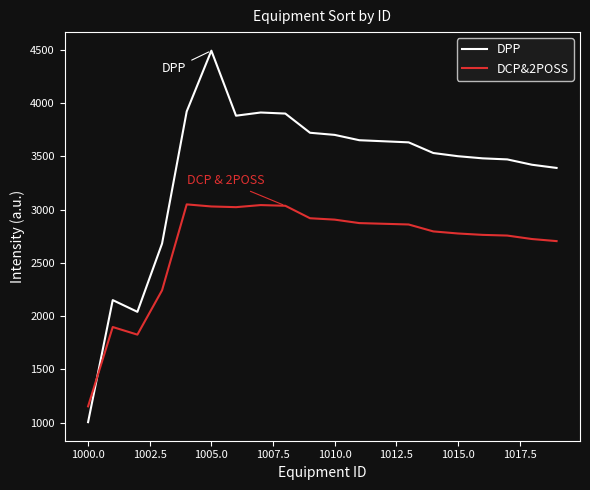

Which series has the largest range (max minus min)?

DPP